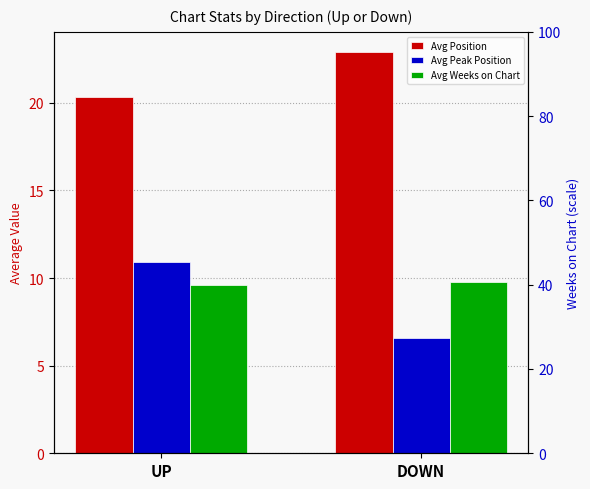

Which has a higher value, DOWN or UP?

DOWN